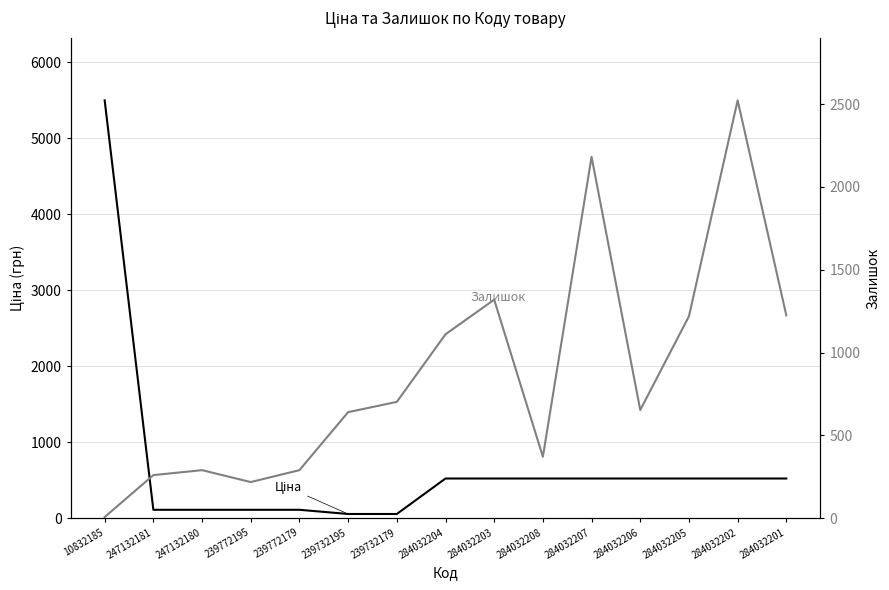

Reading left to right, transcribe all the data shown in this chart.

Ціна: 5497.3	110.5	110.5	110.5	110.5	55.3	55.3	522.2	522.2	522.2	522.2	522.2	522.2	522.2	522.2
Залишок: 7.0	260.0	290.0	218.0	290.0	640.0	702.0	1110.0	1319.0	371.0	2181.0	653.0	1219.0	2522.0	1224.0